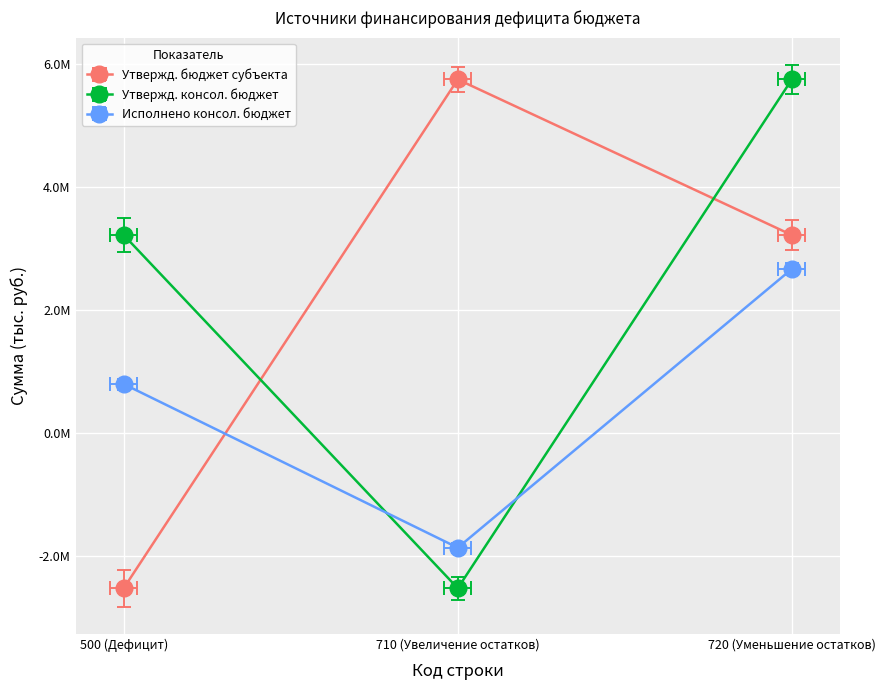

Which series has the largest total across all categories?

Утвержденные (консол. бюджет)